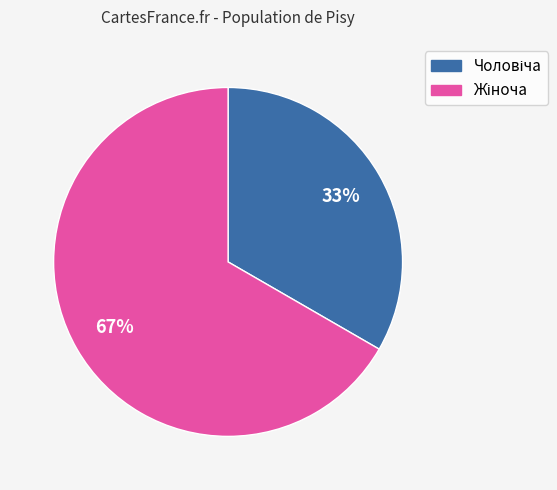

Does any single category account for the majority?

Yes